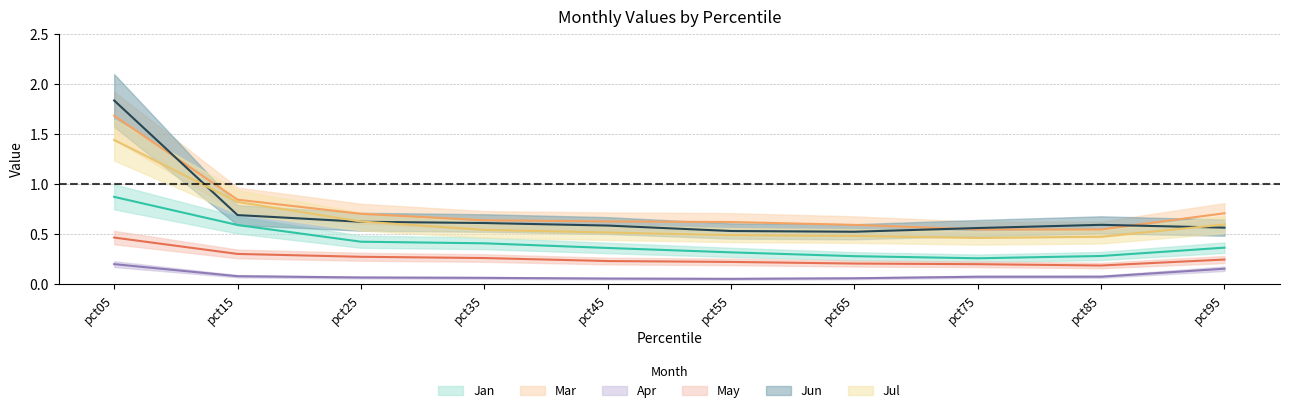

What is the value of the Jan point at the 10th from the left?

0.4